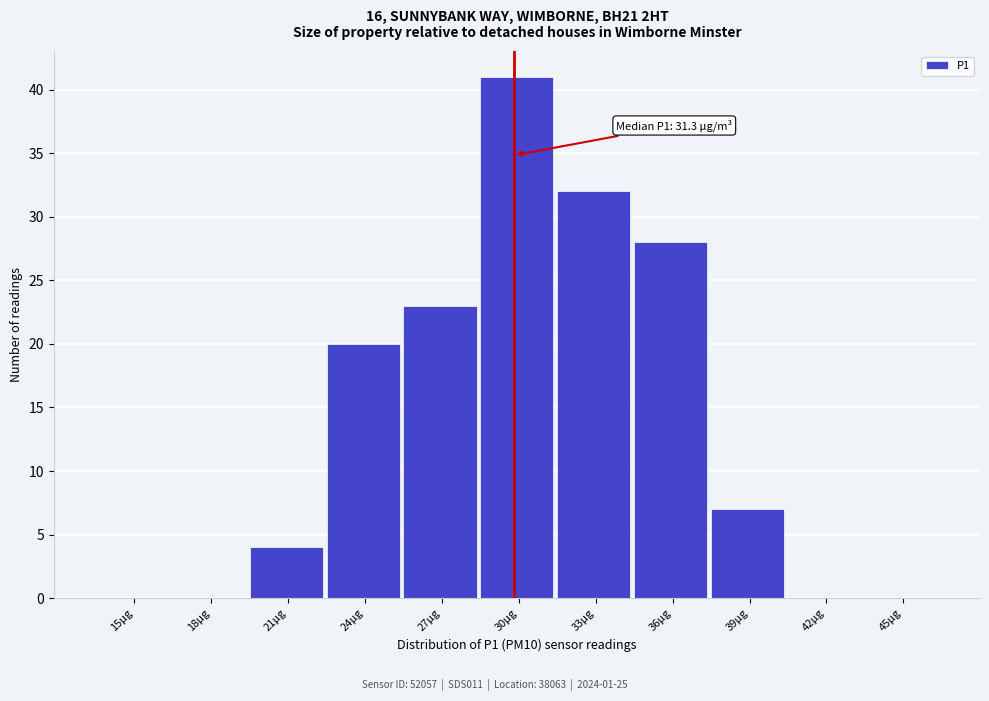

Reading left to right, extract all data points from this chart.

15μg=0	18μg=0	21μg=4	24μg=20	27μg=23	30μg=41	33μg=32	36μg=28	39μg=7	42μg=0	45μg=0